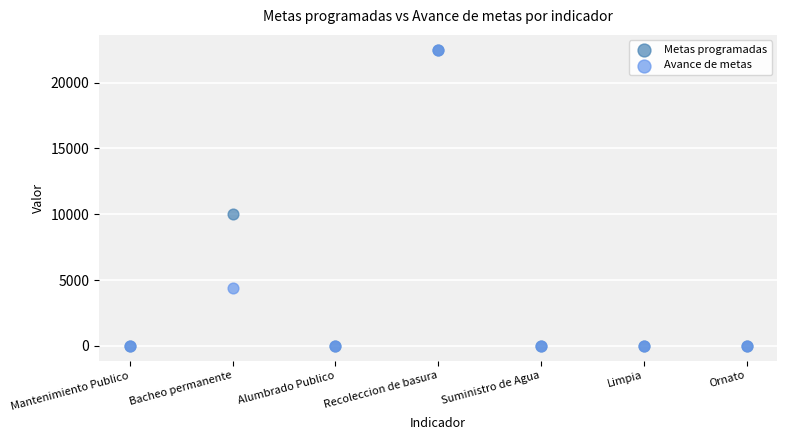

Which series has the widest spread of Y values?

Metas programadas